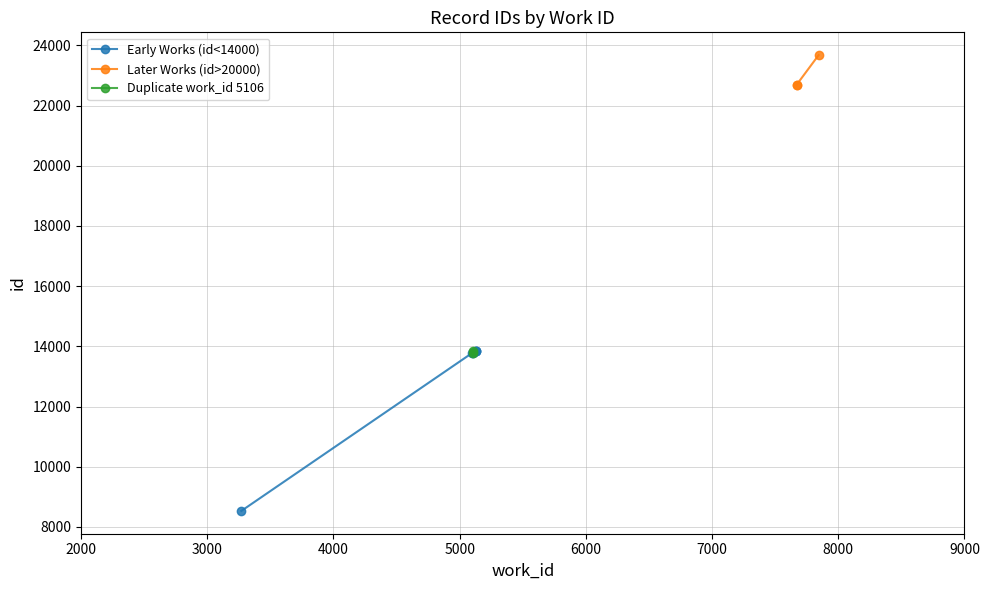

What value does the data have at 7844, to the nearest 50?

23650